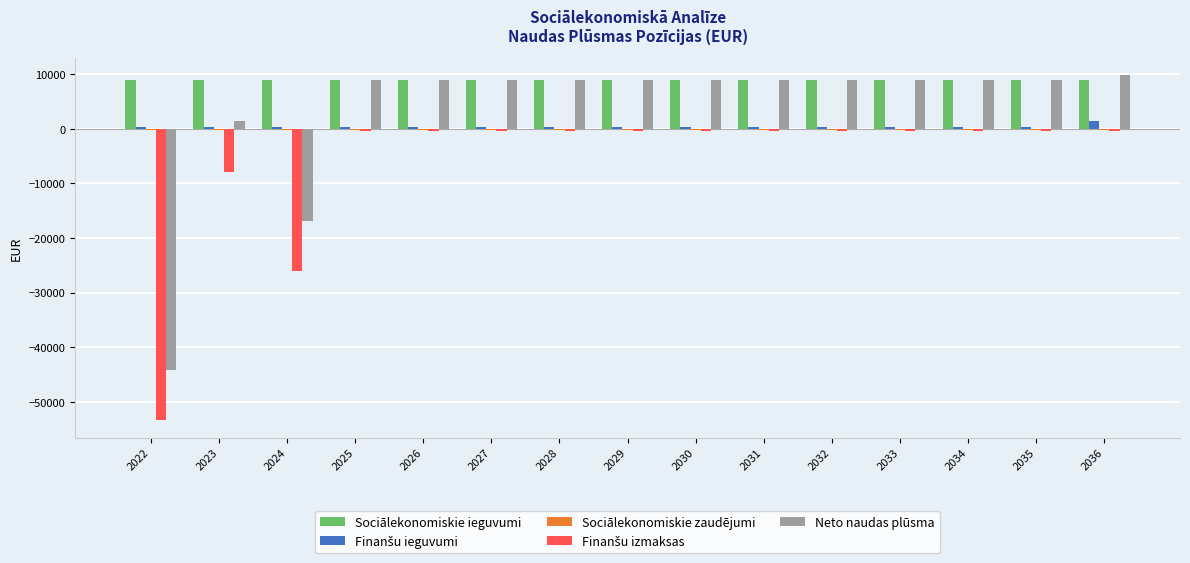

Is it true that Sociālekonomiskie ieguvumi equals 9000 at 2032?

True